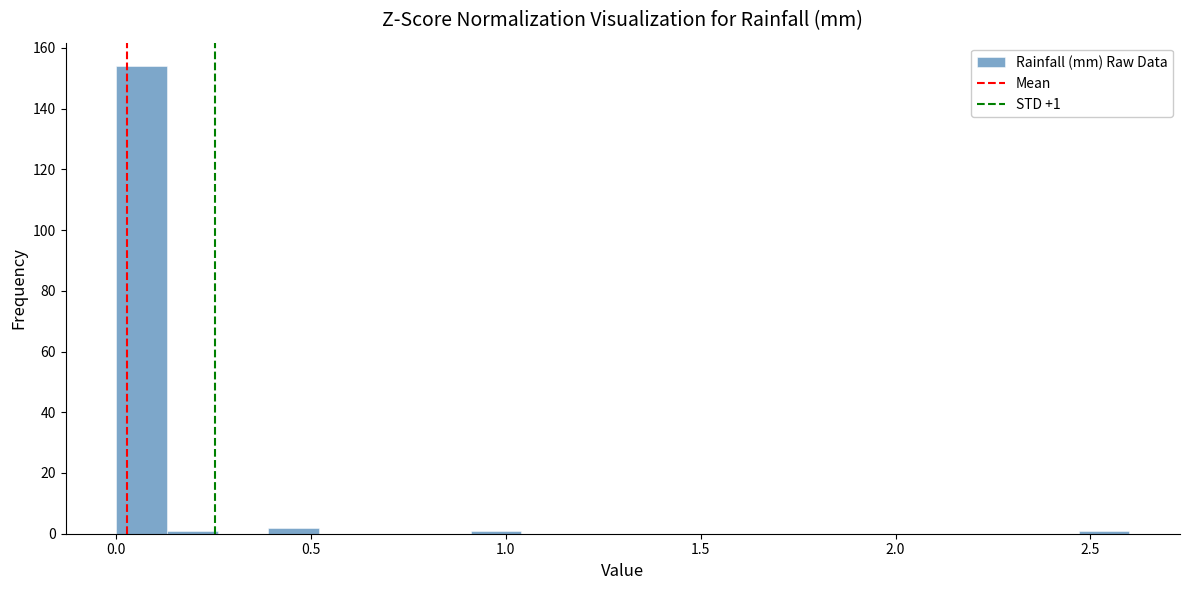

Read against the x-axis, roughly where is the centre of the tallest bar?

0.05